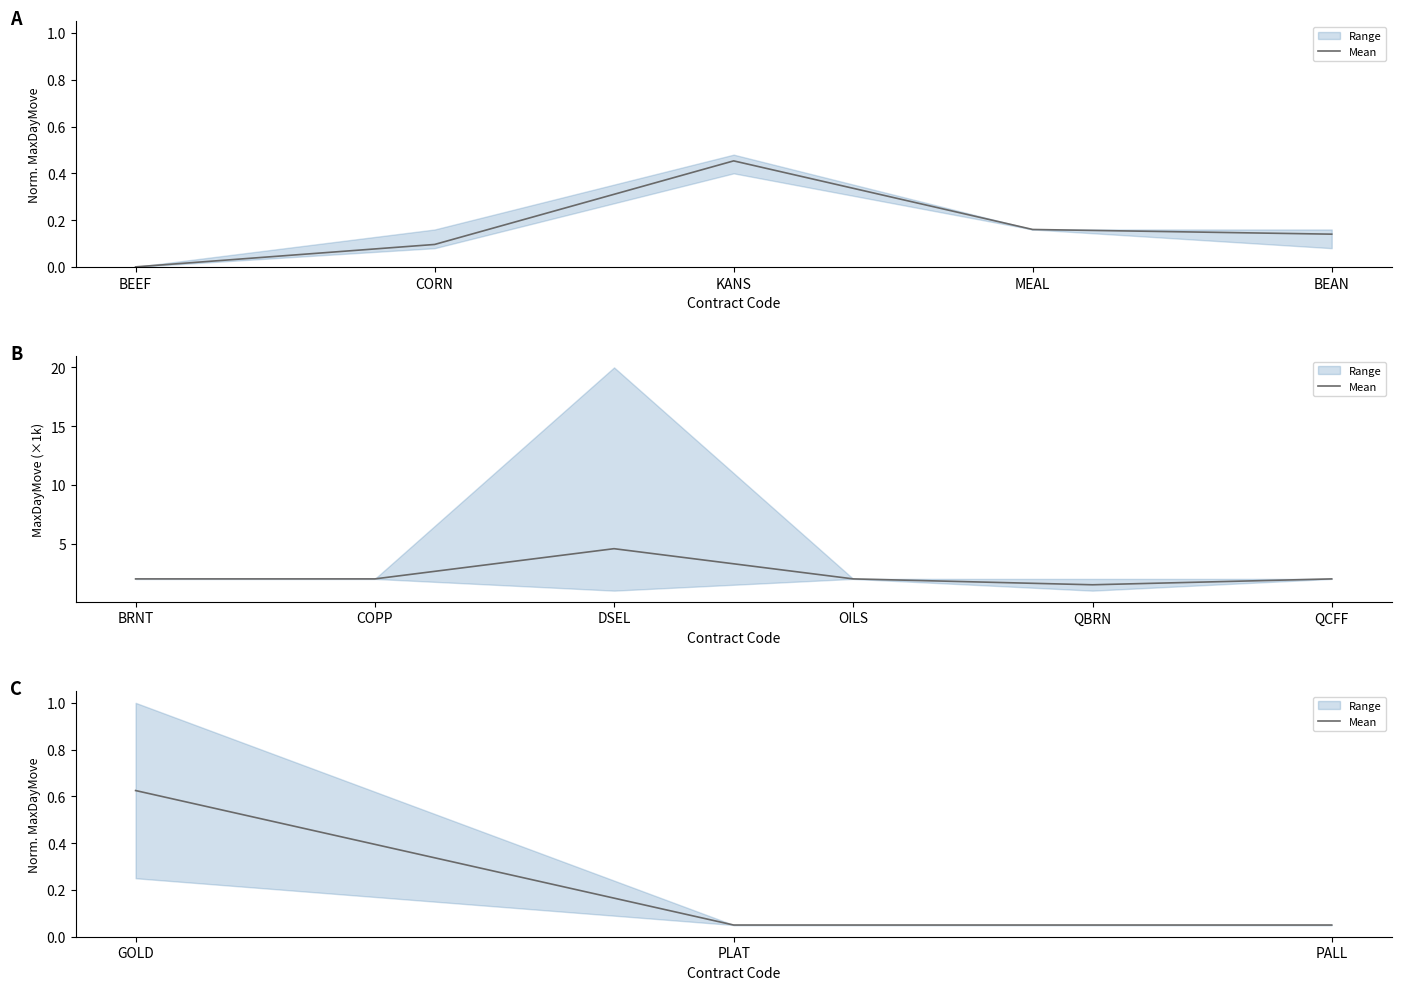

The chart shows a value of 0.4 at GOLD. True or false?

False